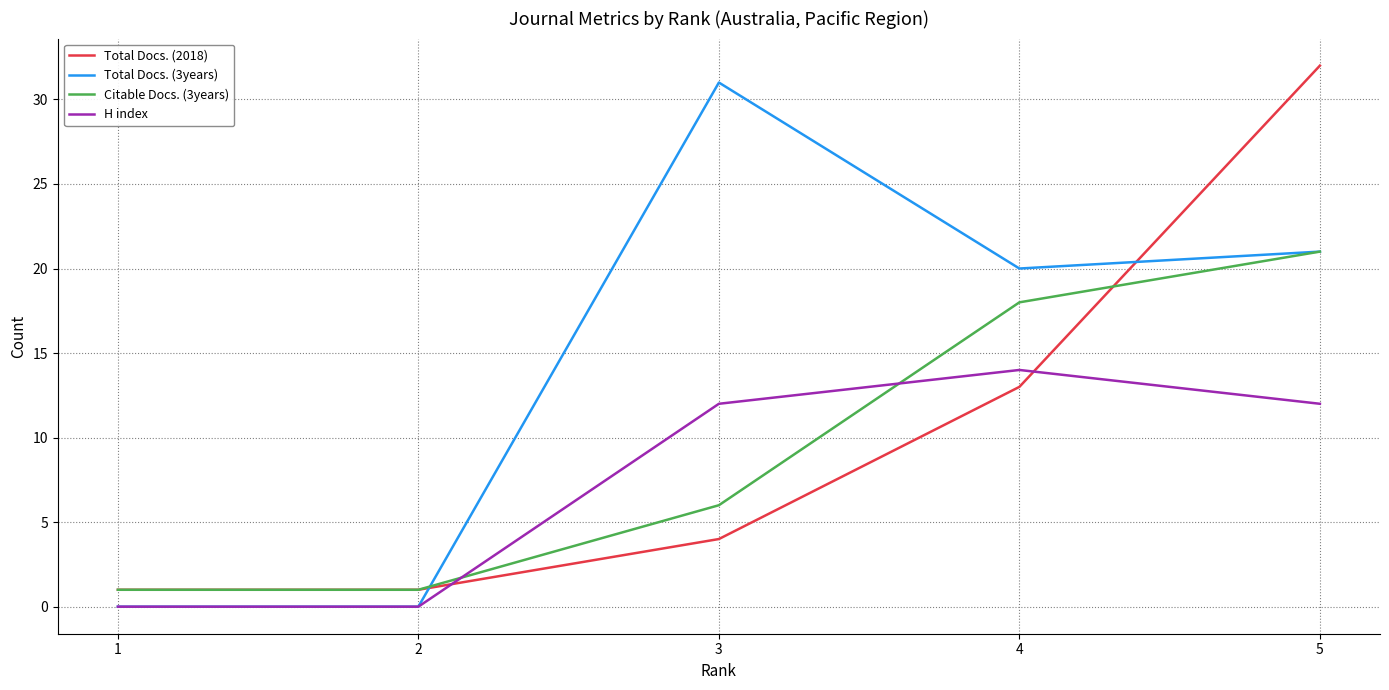

How many H index values are between 0 and 12?

4